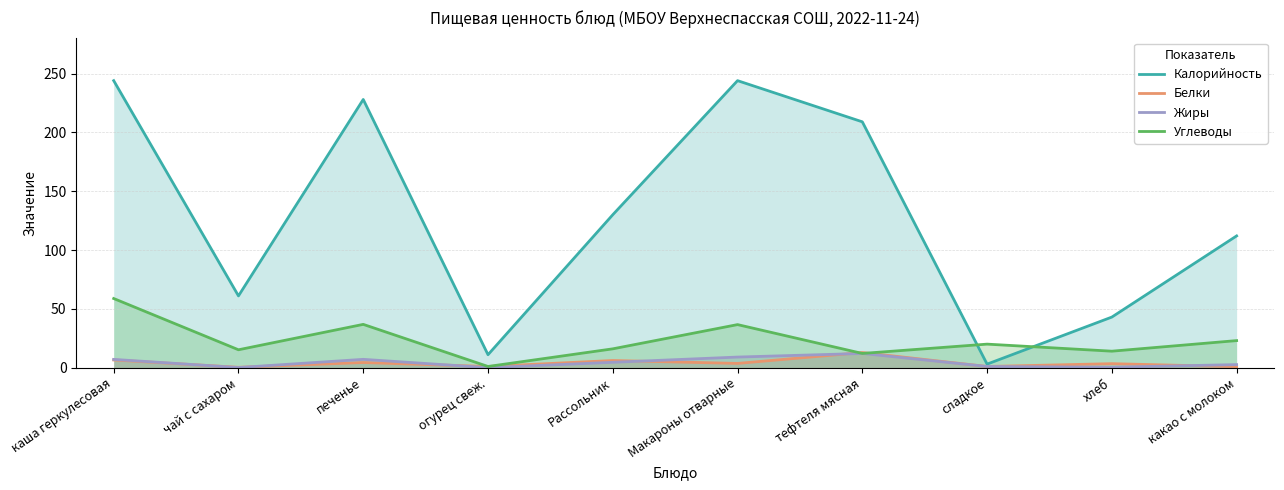

At which label does Калорийность first exceed 130?

каша геркулесовая